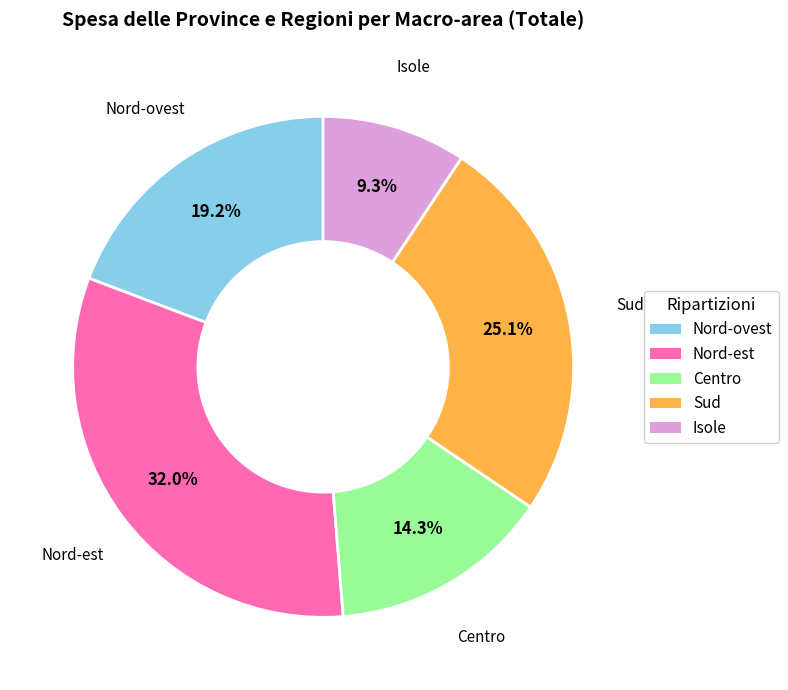

Approximately how many times larger is the value at Sud compared to Nord-ovest?

1.3